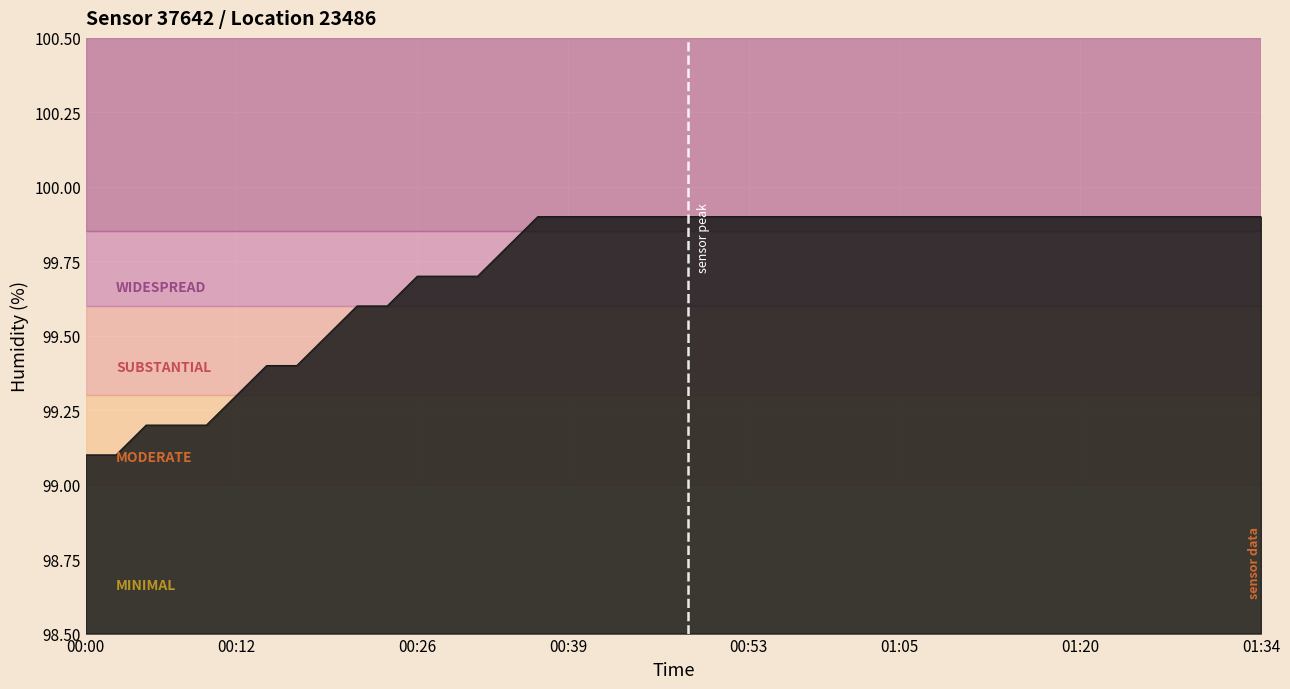

What is the difference between the maximum and minimum values?

0.8